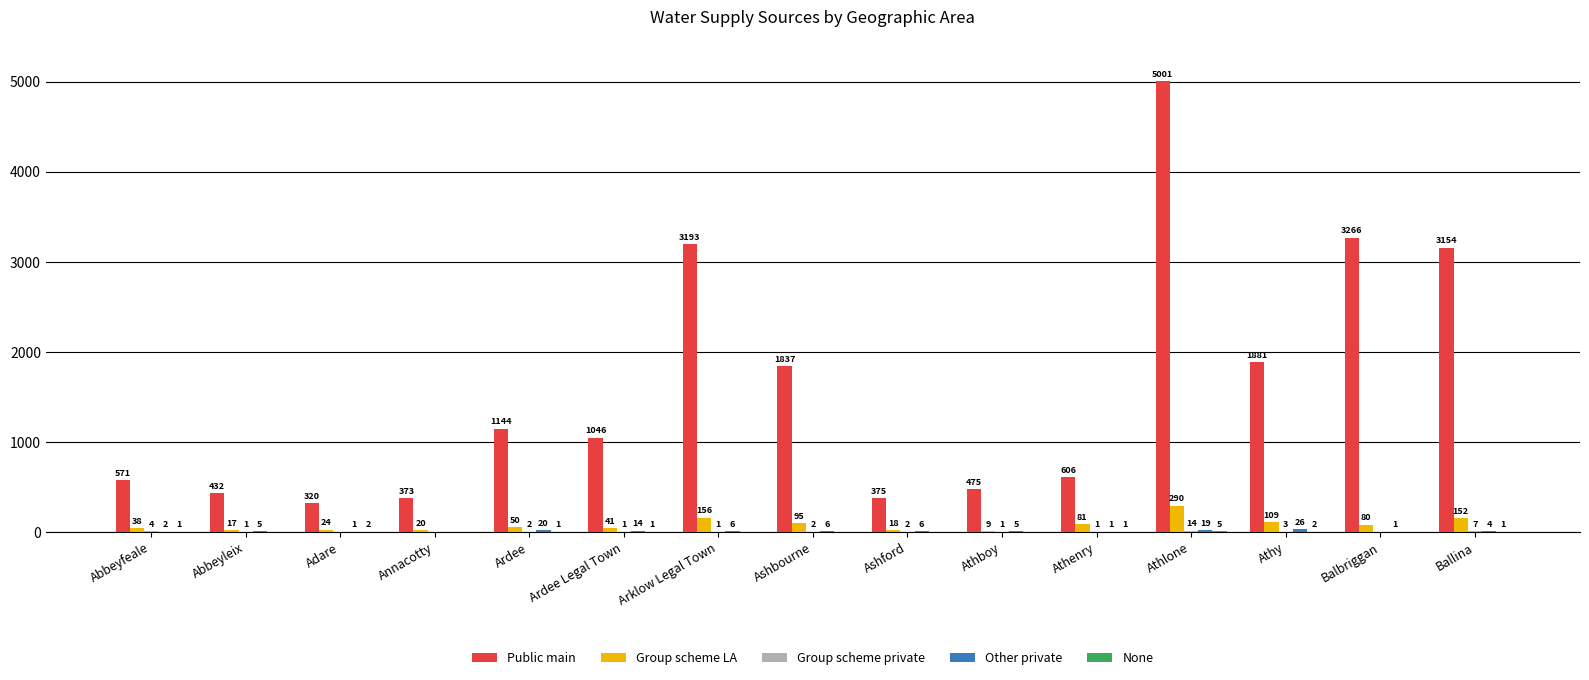

Which label corresponds to the largest value in the chart?

Athlone